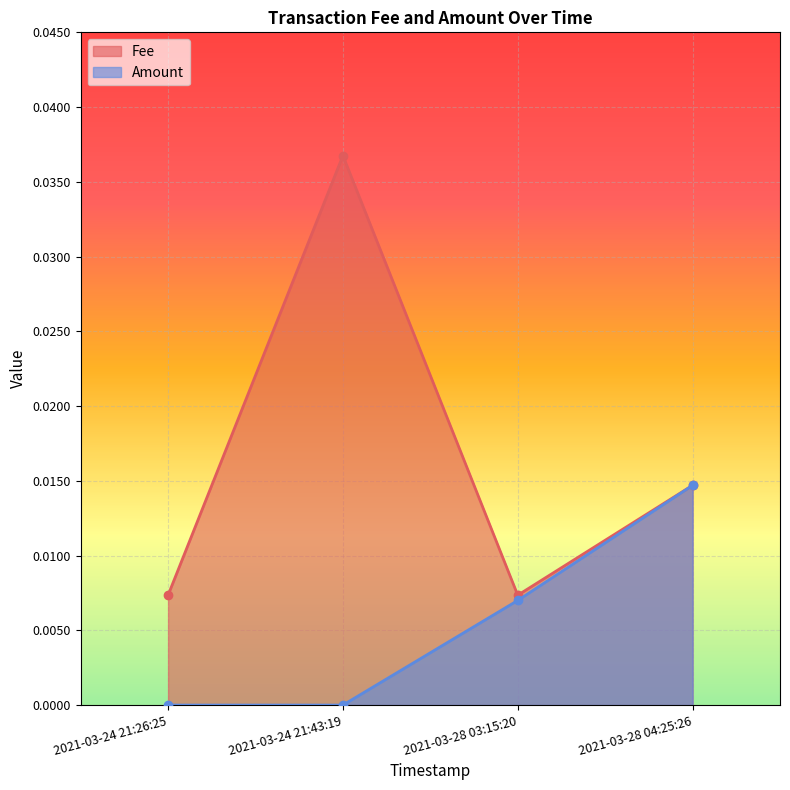

Reading left to right, extract all data points from this chart.

Fee: 2021-03-24 21:26:25=0.0	2021-03-24 21:43:19=0.0	2021-03-28 03:15:20=0.0	2021-03-28 04:25:26=0.0
Amount: 2021-03-24 21:26:25=0.0	2021-03-24 21:43:19=0.0	2021-03-28 03:15:20=0.0	2021-03-28 04:25:26=0.0